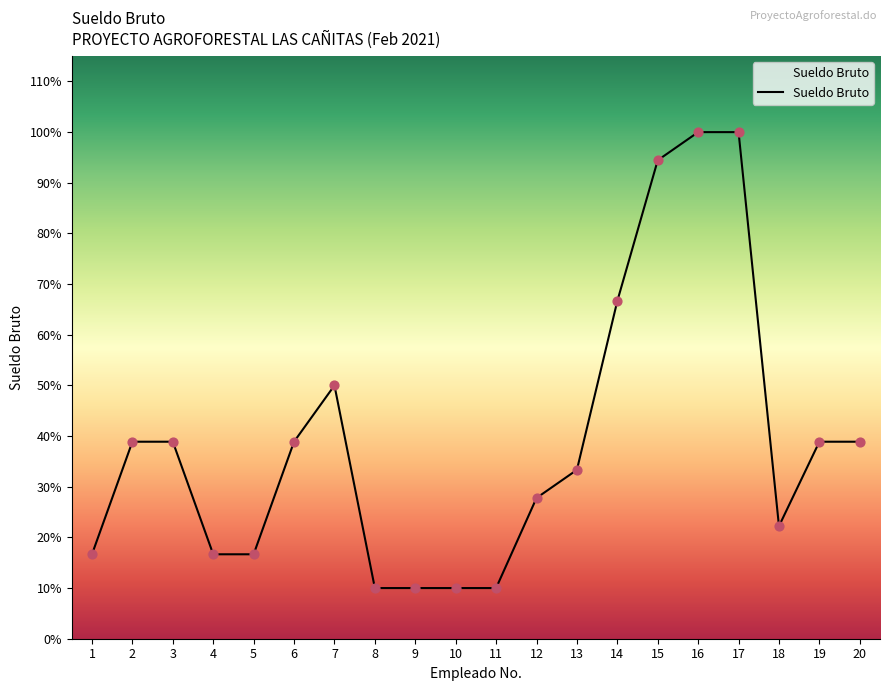

Does the chart have visible grid lines?

No